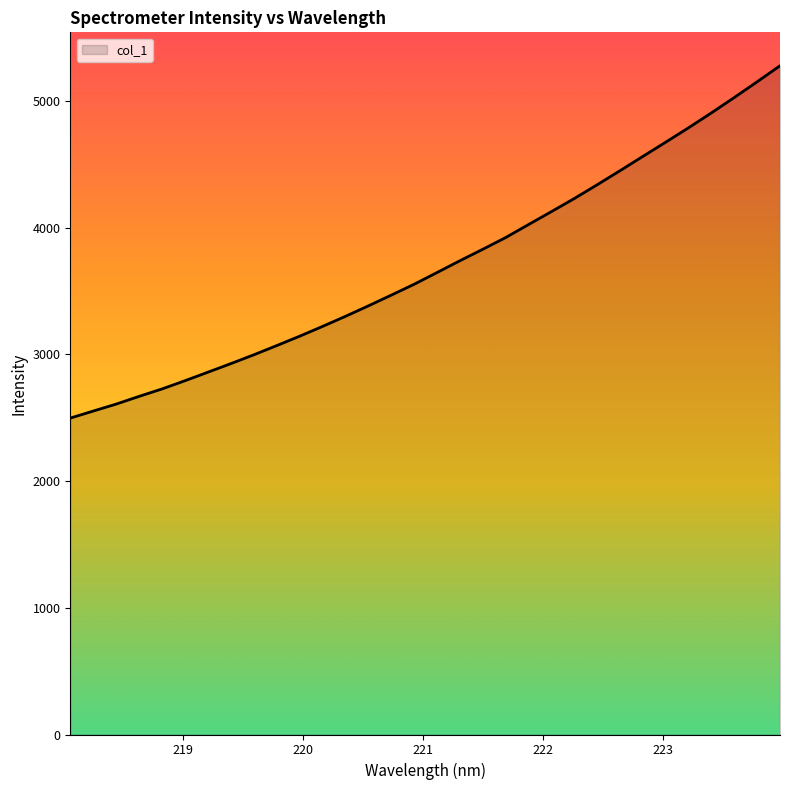

How many lines are shown in the chart?

1